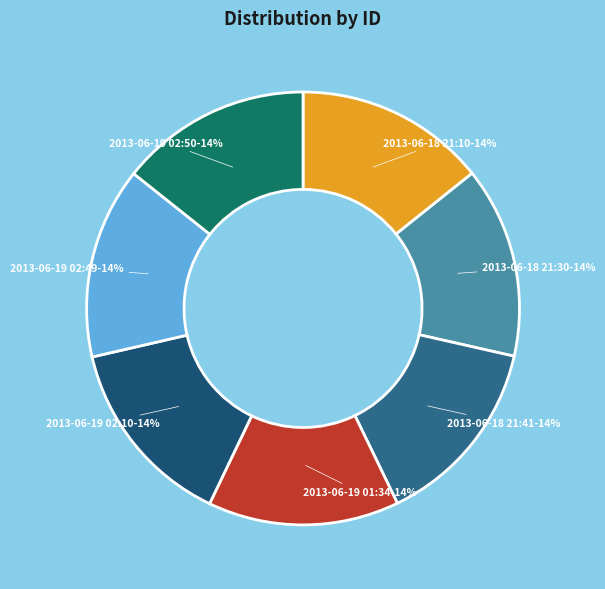

To the nearest percent, what percentage of the pie is 2013-06-19 02:49?

14%